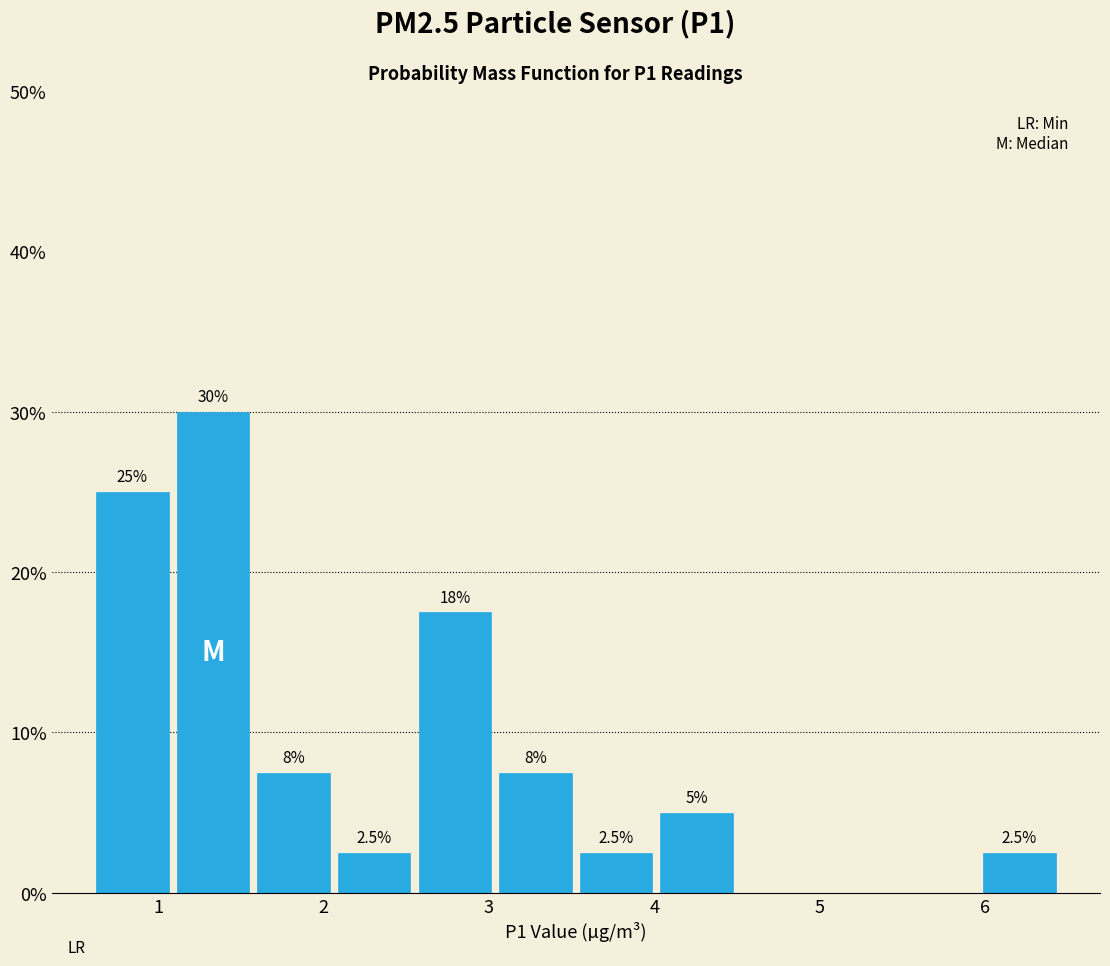

Over which range of the x-axis is the bar tallest?

1.1 to 1.6